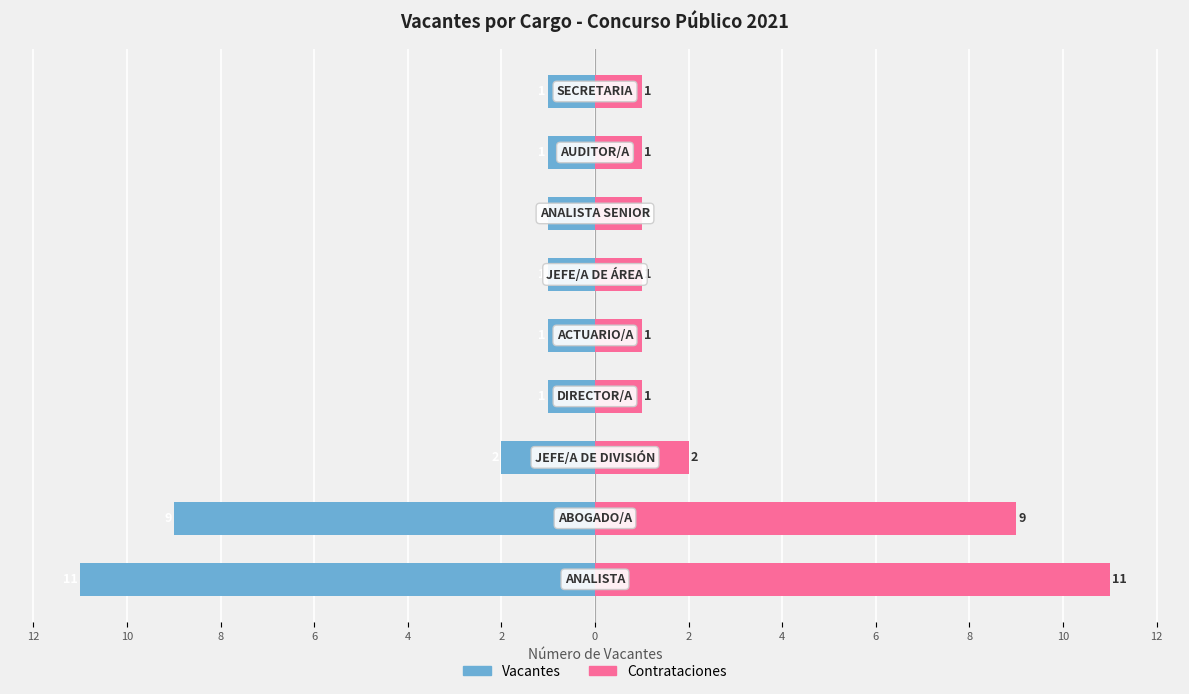

What is the highest value of the Vacantes series?

-1